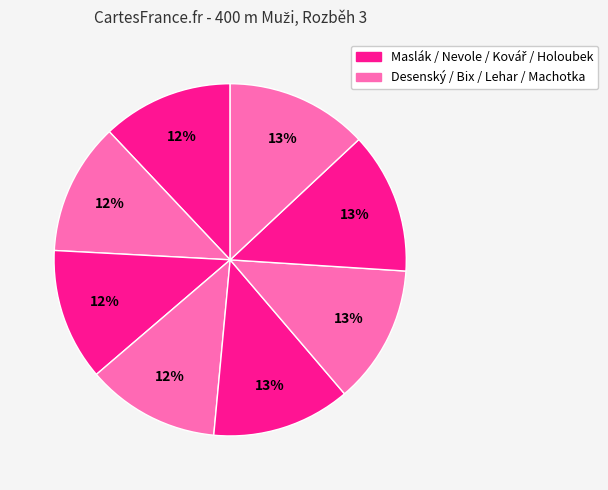

How many slices are in this pie chart?

8